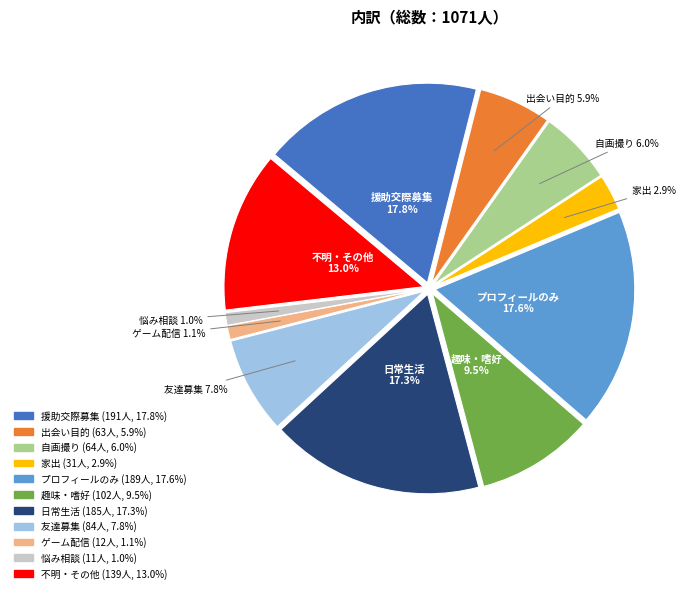

What is the ratio of the value at 出会い目的 to the value at 援助交際募集?

0.3